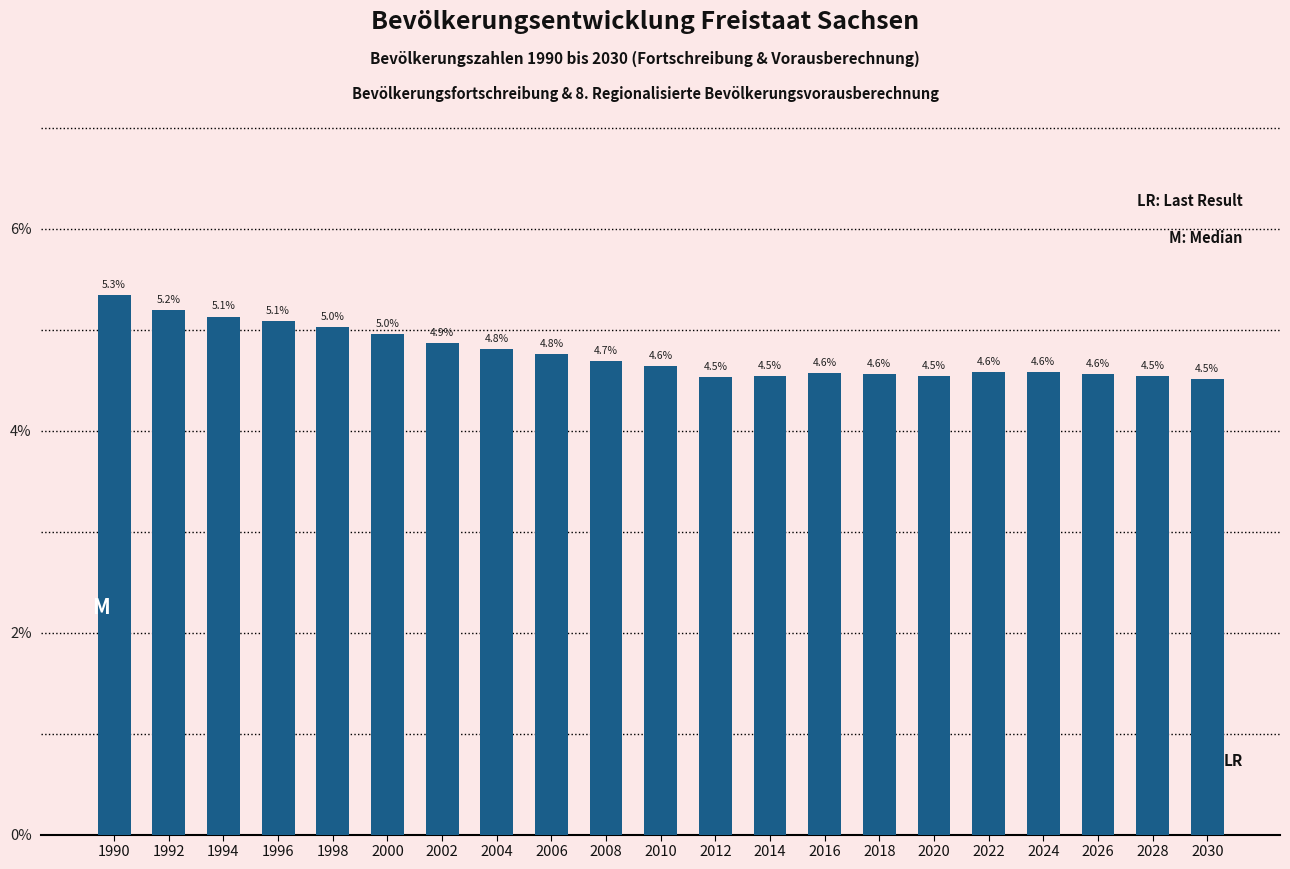

Reading right to left, list all the values displayed in this chart.

2030=4.5	2028=4.5	2026=4.6	2024=4.6	2022=4.6	2020=4.5	2018=4.6	2016=4.6	2014=4.5	2012=4.5	2010=4.6	2008=4.7	2006=4.8	2004=4.8	2002=4.9	2000=5.0	1998=5.0	1996=5.1	1994=5.1	1992=5.2	1990=5.3